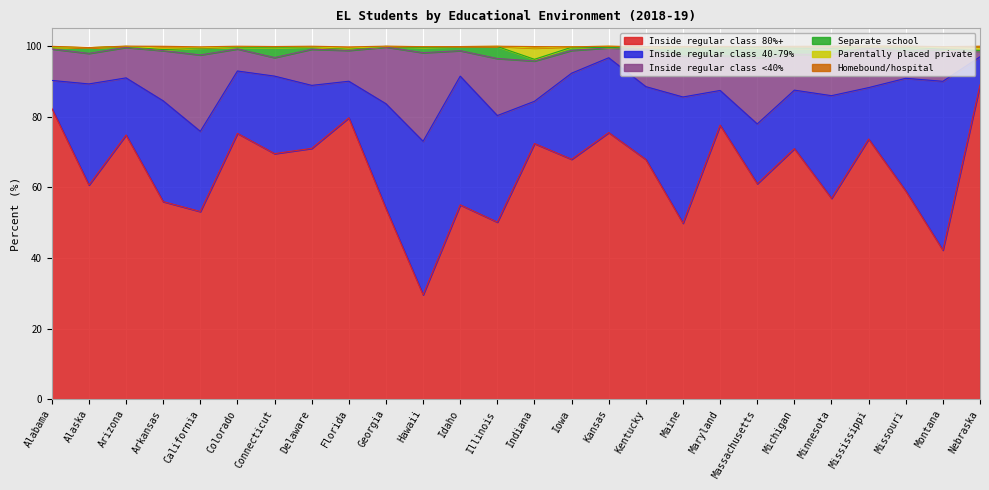

What value does the Parentally placed private series have at Michigan?

0.4